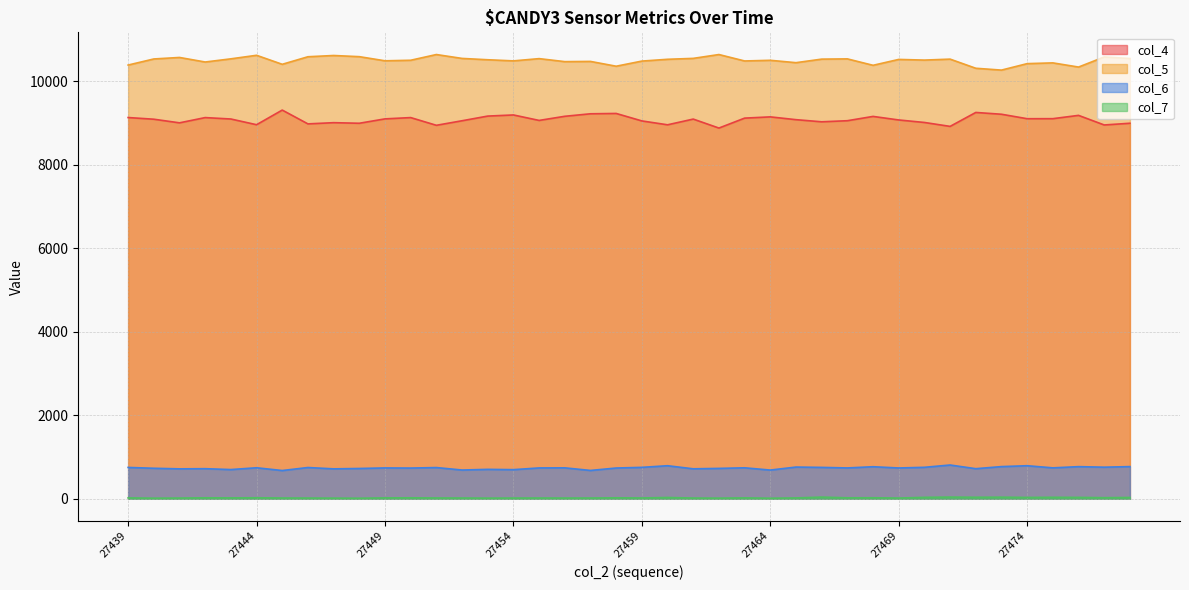

What value does the col_6 series have at 27477, to the nearest 50?

750